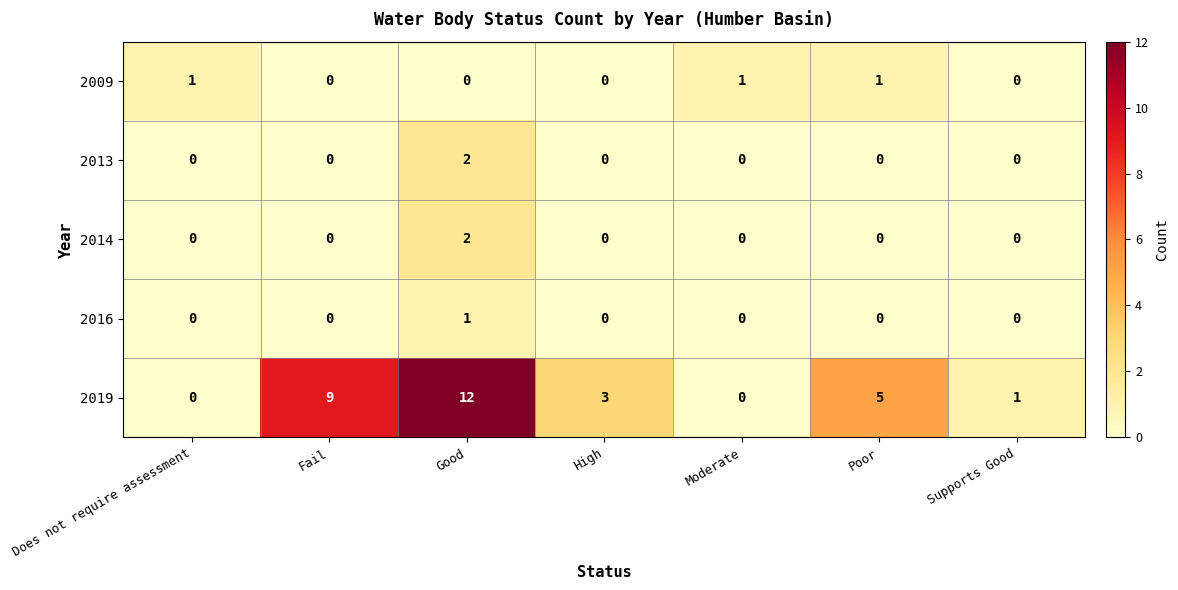

True or false: 2019 has a value of 9 at Poor.

False